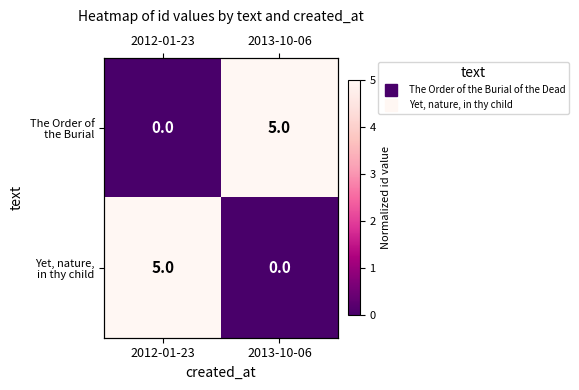

At which category does the chart reach its minimum across all series?

2012-01-23